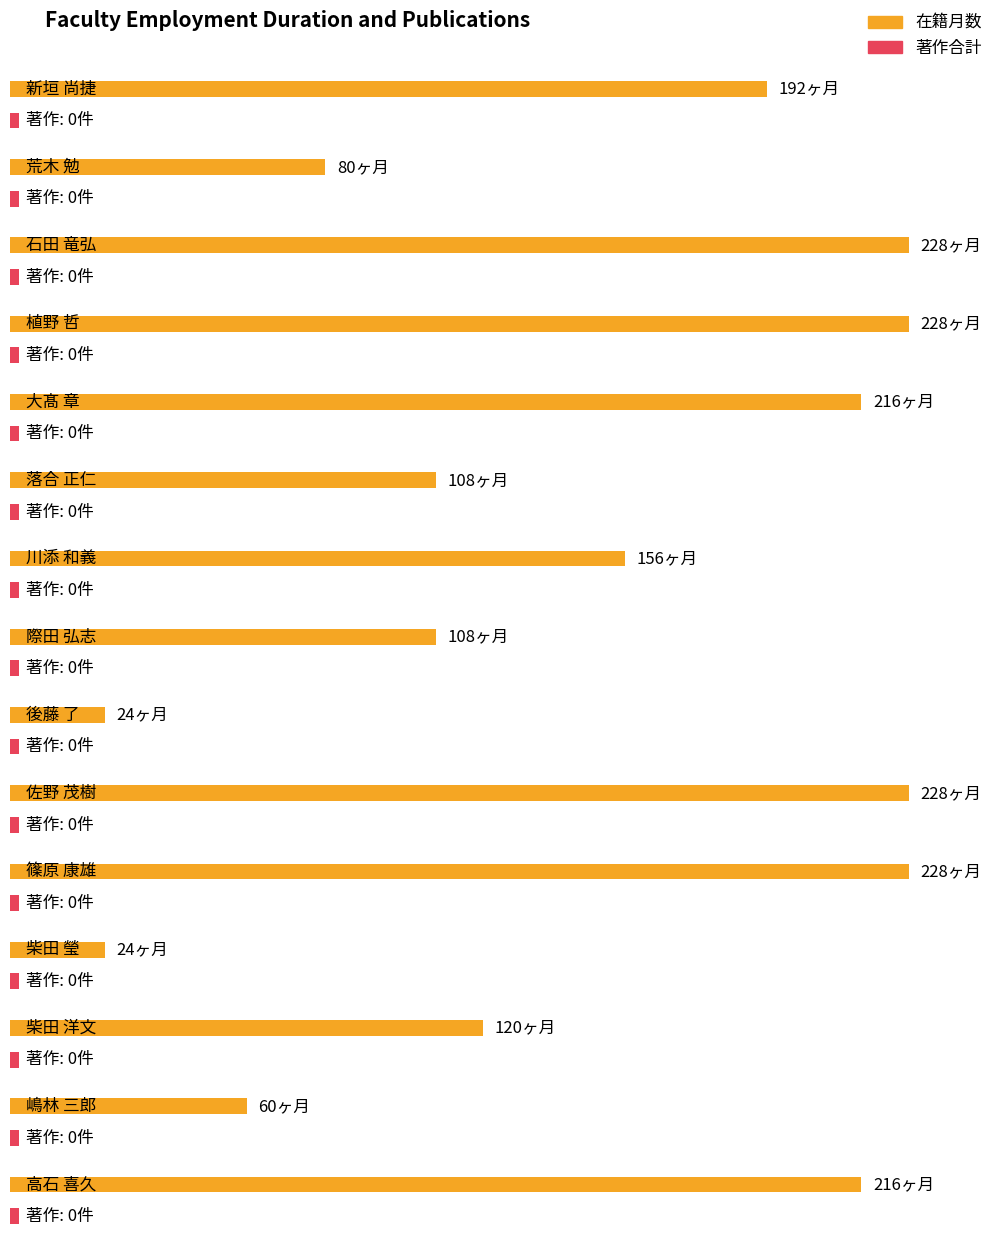

Reading left to right, transcribe all the data shown in this chart.

在籍月数: 新垣 尚捷=192	荒木 勉=80	石田 竜弘=228	植野 哲=228	大髙 章=216	落合 正仁=108	川添 和義=156	際田 弘志=108	後藤 了=24	佐野 茂樹=228	篠原 康雄=228	柴田 瑩=24	柴田 洋文=120	嶋林 三郎=60	高石 喜久=216
著作合計: 新垣 尚捷=0	荒木 勉=0	石田 竜弘=0	植野 哲=0	大髙 章=0	落合 正仁=0	川添 和義=0	際田 弘志=0	後藤 了=0	佐野 茂樹=0	篠原 康雄=0	柴田 瑩=0	柴田 洋文=0	嶋林 三郎=0	高石 喜久=0